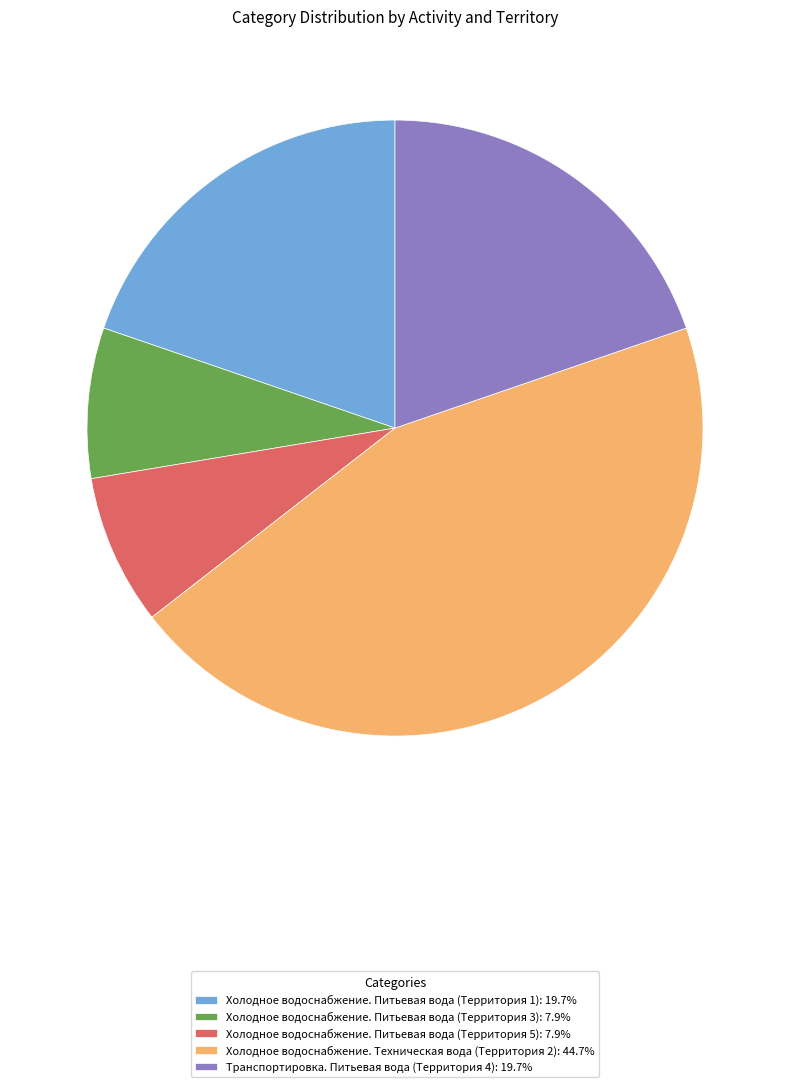

Between Холодное водоснабжение. Питьевая вода (Территория 5) and Холодное водоснабжение. Питьевая вода (Территория 1), which is larger?

Холодное водоснабжение. Питьевая вода (Территория 1)